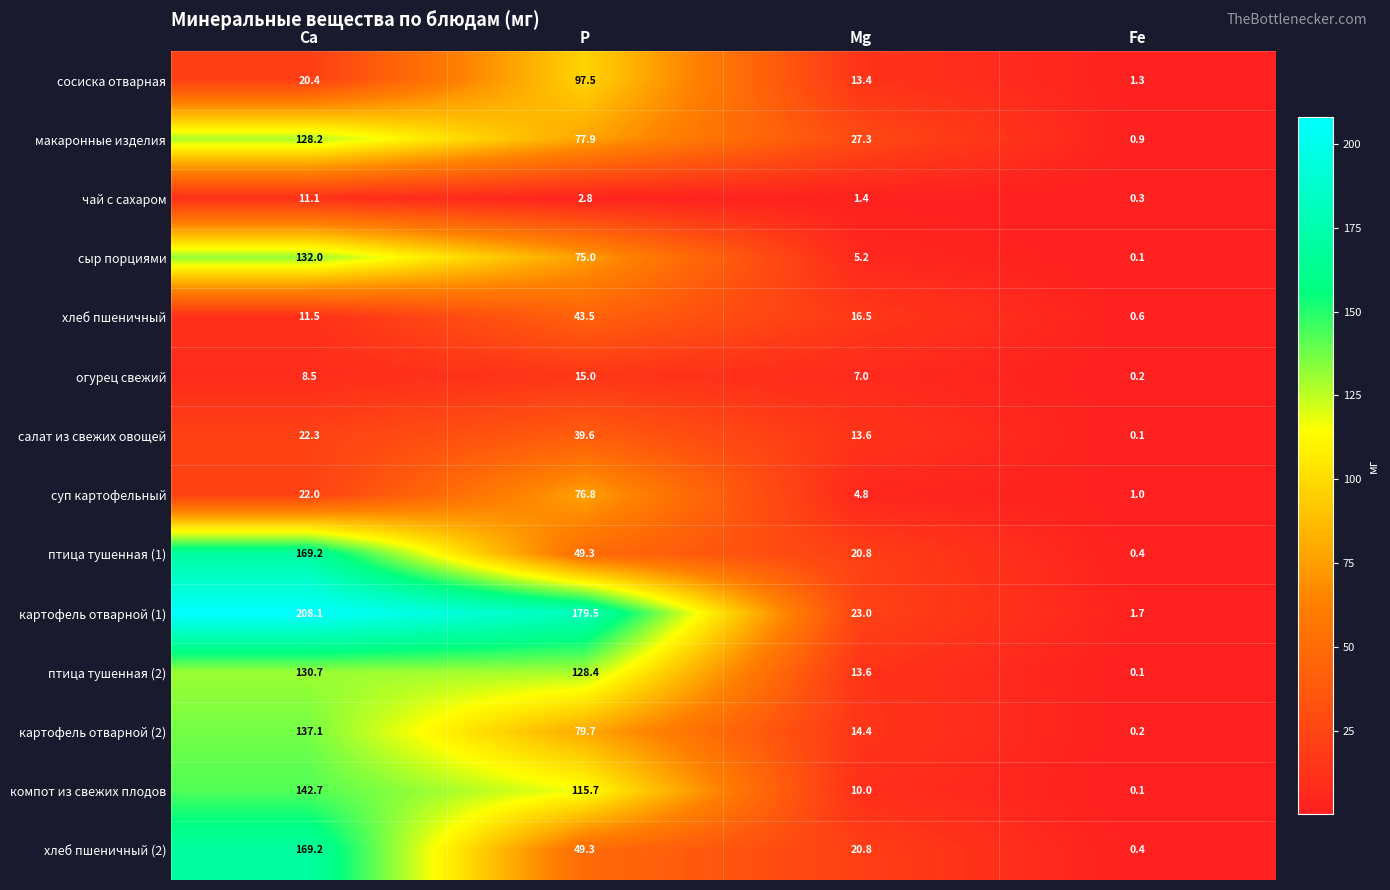

How many values in the макаронные изделия series are below 77?

2